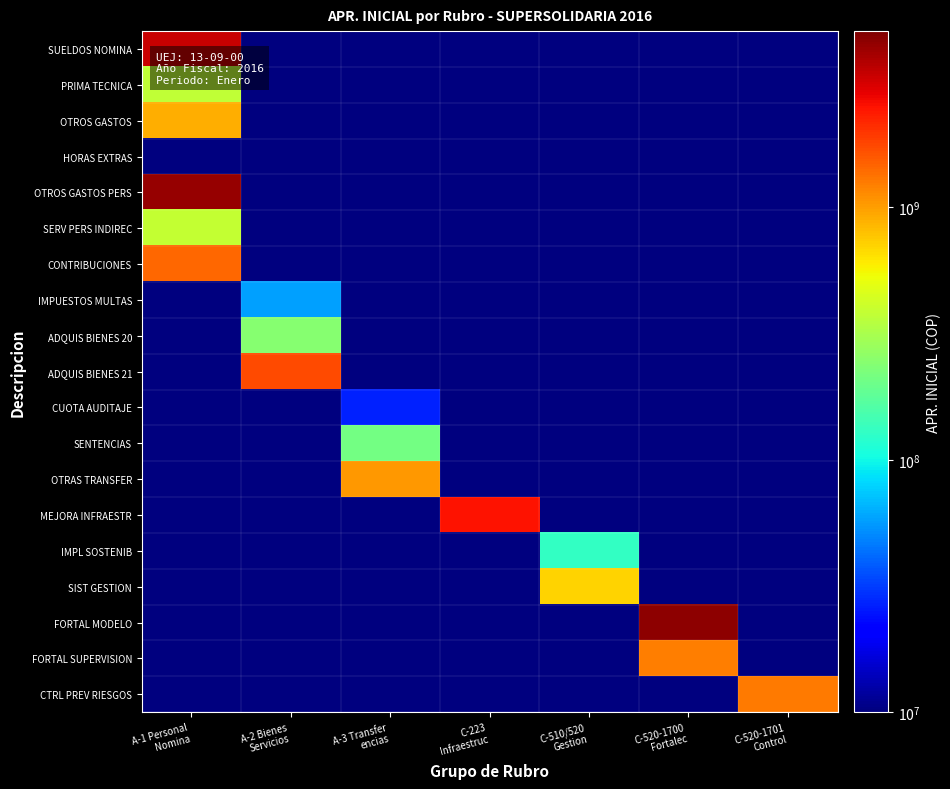

Which category has the lowest value across all series?

A-2 Bienes
Servicios